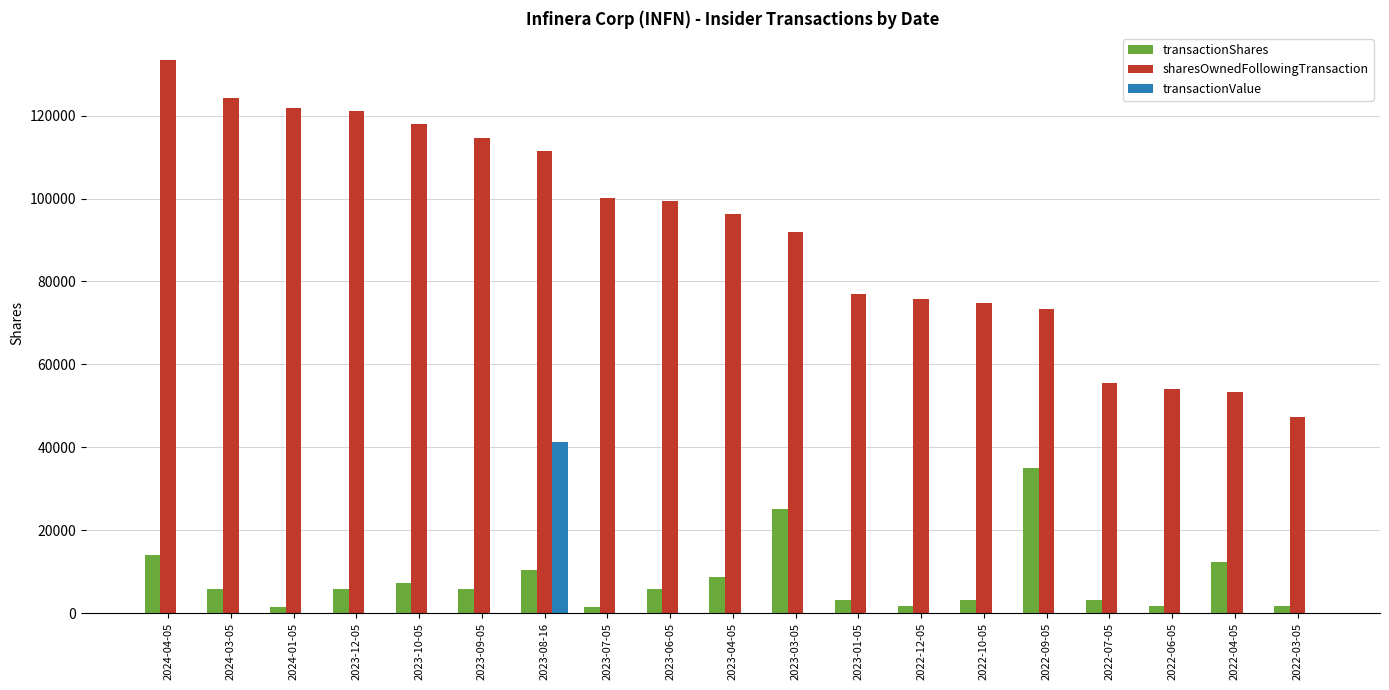

Which series changed the most between 2023-09-05 and 2022-04-05?

sharesOwnedFollowingTransaction